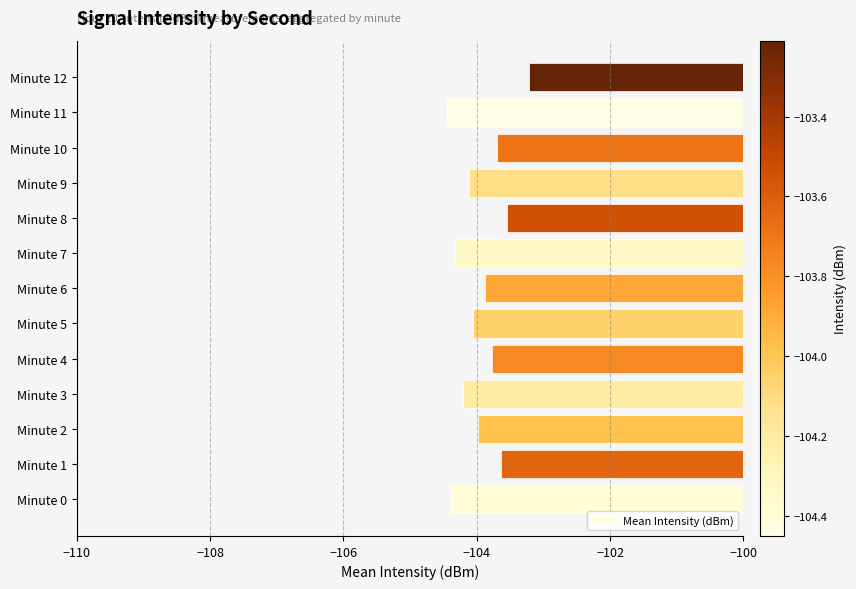

What is the difference between the maximum and minimum values?

1.2